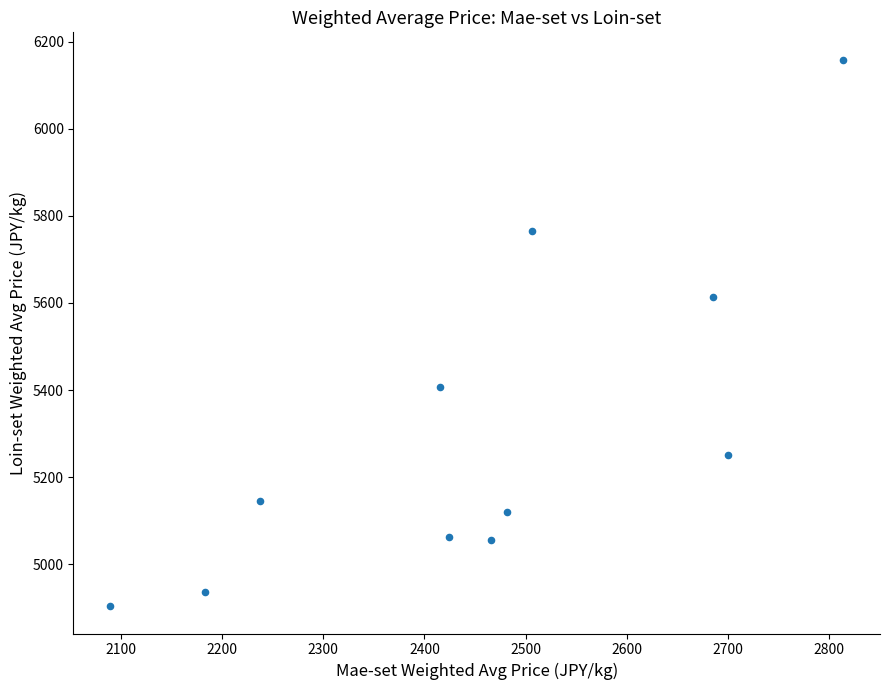

What is the range of X values (max minus min)?

724.5